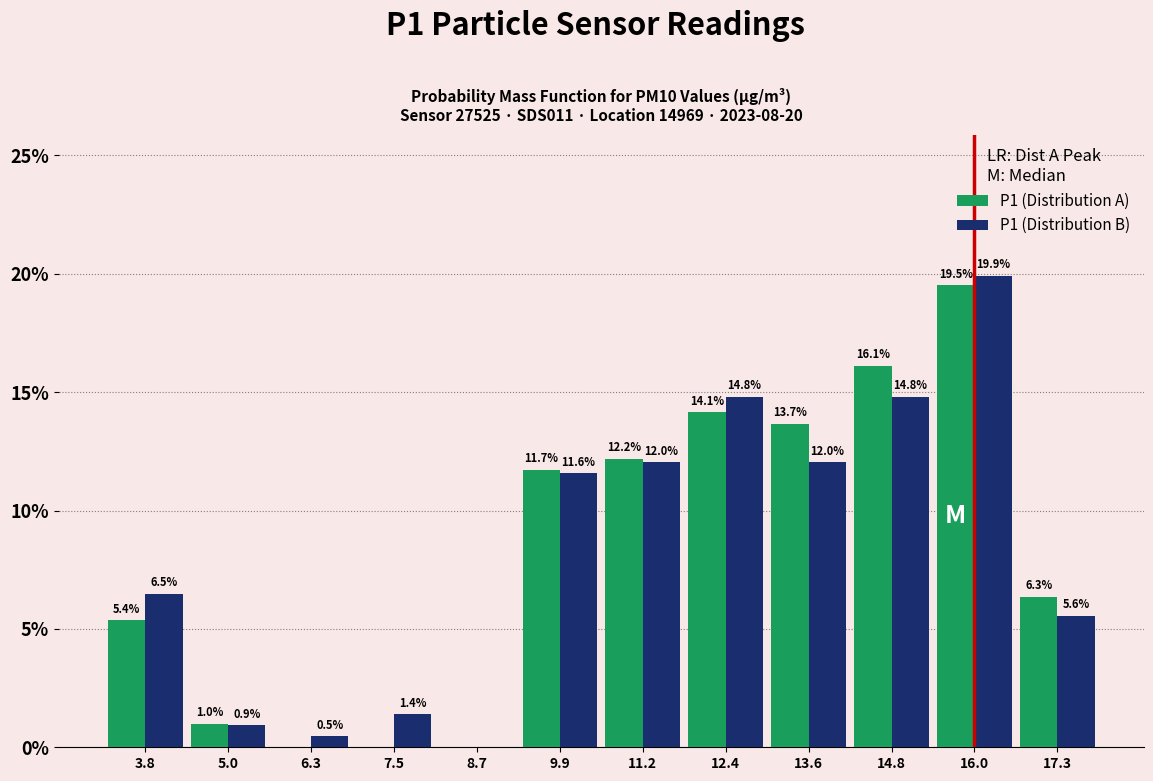

In the P1 (Distribution A) series, which range on the x-axis has the tallest bar?

15.4 to 16.6